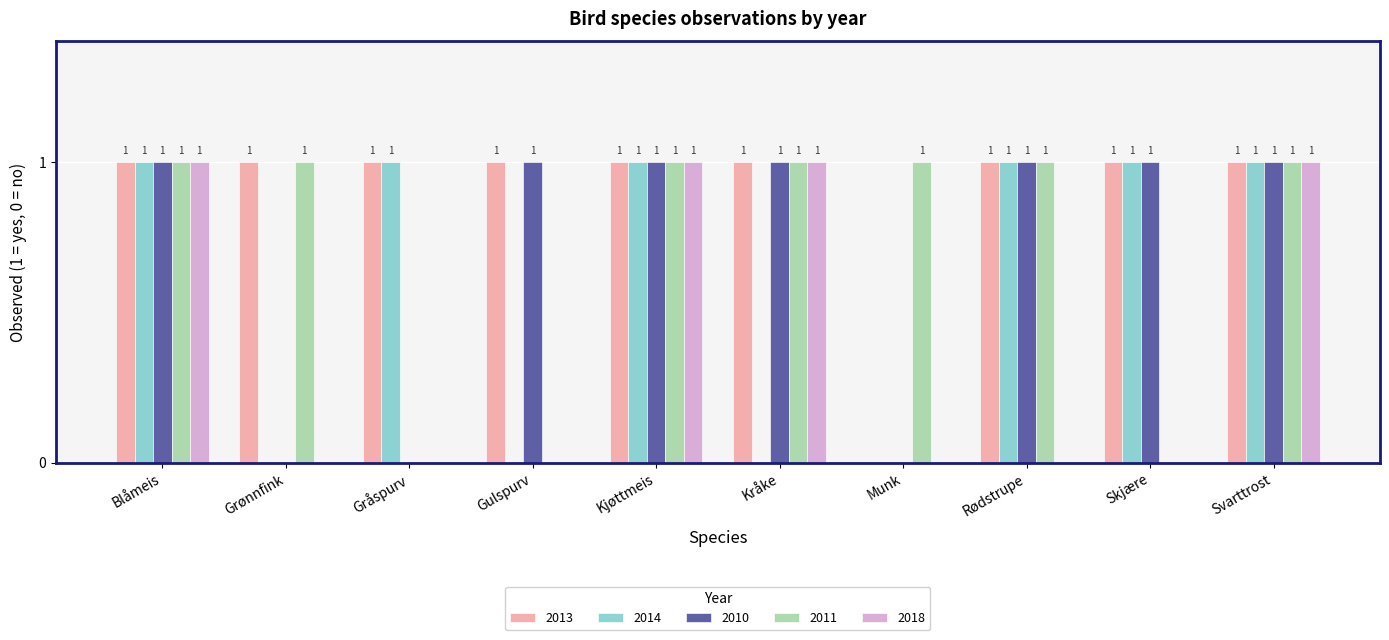

How many values in 2018 are above zero?

4